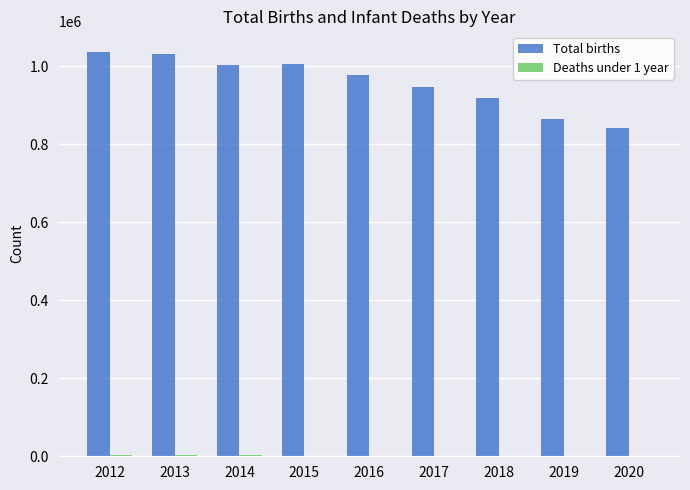

How many data points does each series have?

9